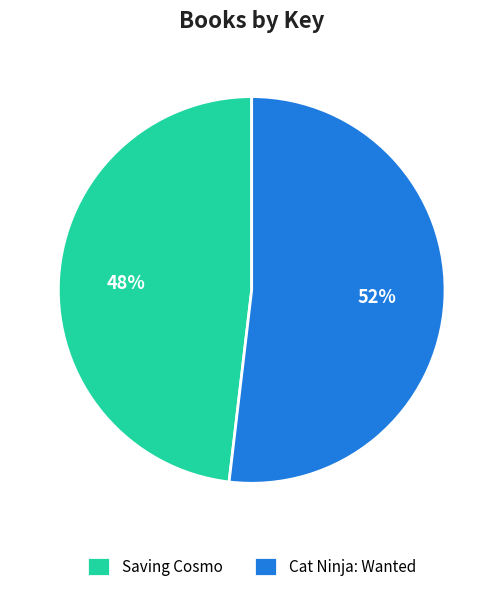

To the nearest percent, what percentage of the pie is Saving Cosmo?

48%